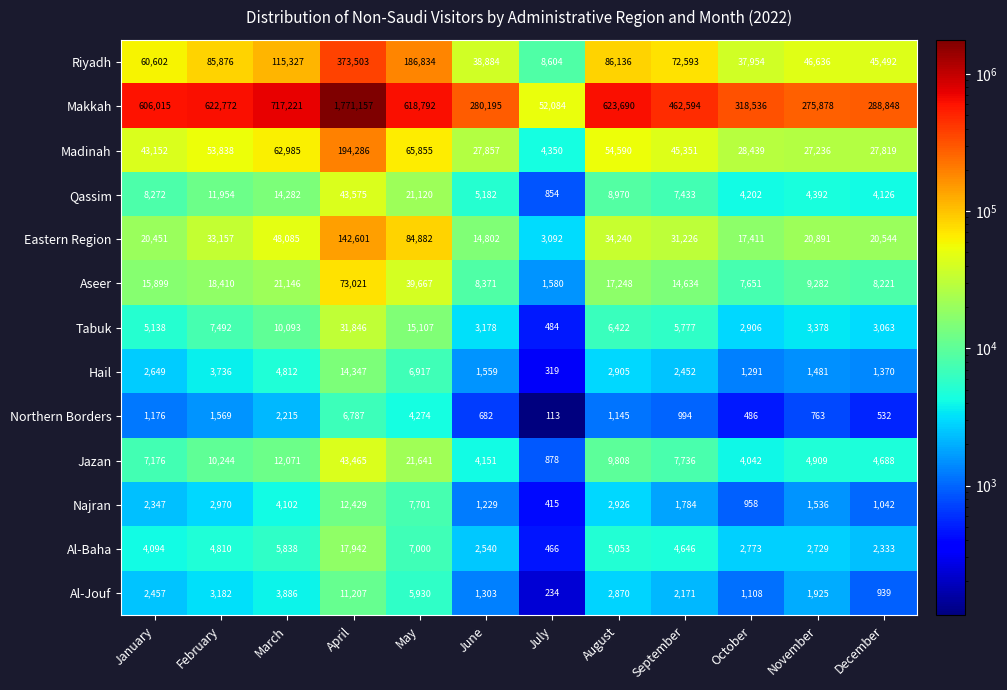

What is the total value across all series at April?

2736166